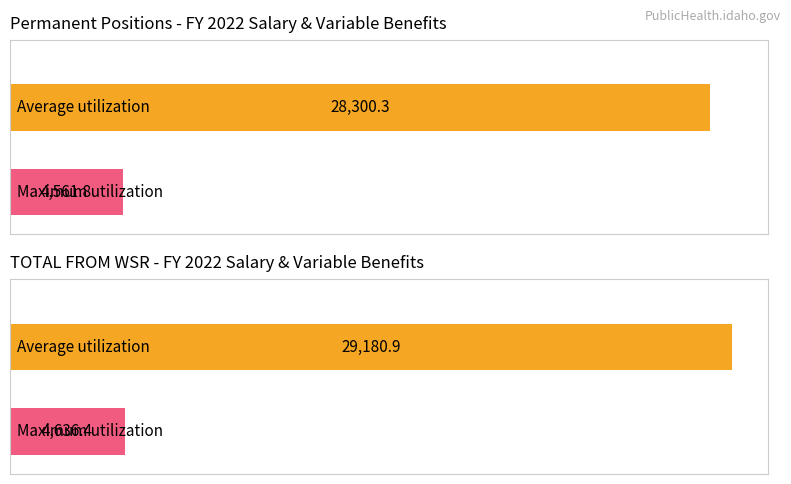

True or false: Maximum utilization has a value of 4636.4 at TOTAL FROM WSR.

True